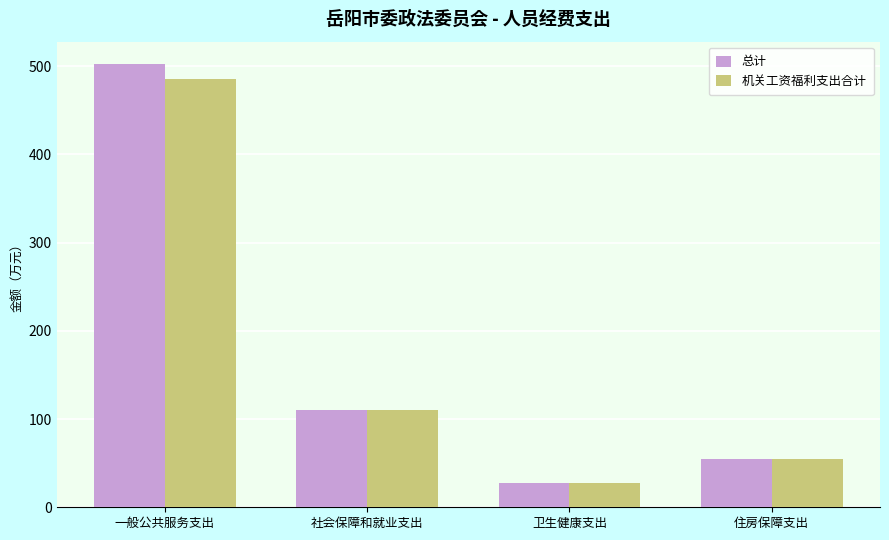

What is the total value across all series at 住房保障支出?

108.5